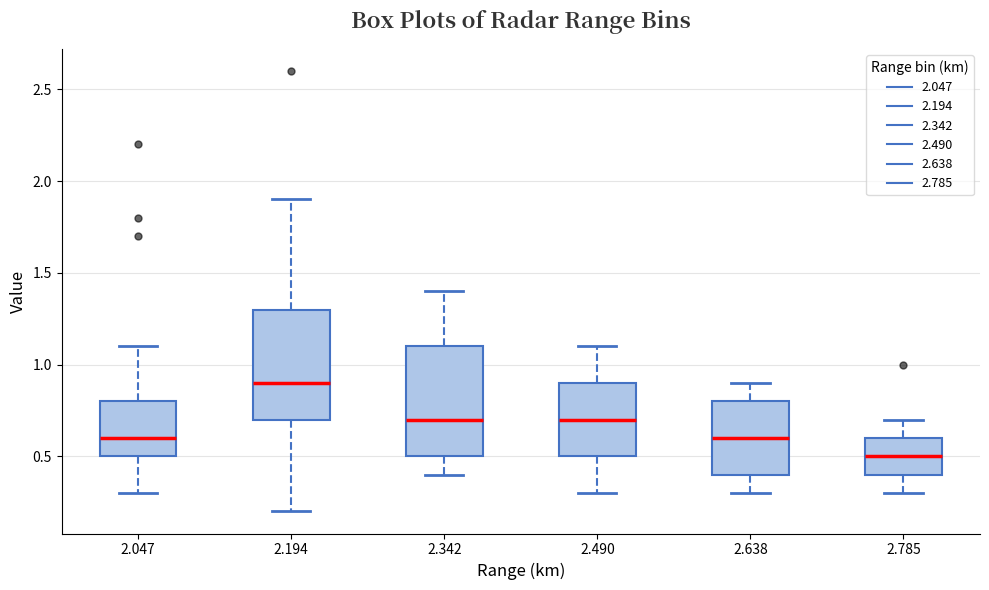

Reading left to right, transcribe this box plot: for each box, give where its median line is, the range the box spans, and where its two whiskers end, as read against the y-axis. The values are not printed on the chart, so give them approximately, as read against the axis.

2.047: median 0.6, box 0.5 to 0.8, whiskers 0.3 to 1.1
2.194: median 0.9, box 0.7 to 1.3, whiskers 0.2 to 1.9
2.342: median 0.7, box 0.5 to 1.1, whiskers 0.4 to 1.4
2.490: median 0.7, box 0.5 to 0.9, whiskers 0.3 to 1.1
2.638: median 0.6, box 0.4 to 0.8, whiskers 0.3 to 0.9
2.785: median 0.5, box 0.4 to 0.6, whiskers 0.3 to 0.7